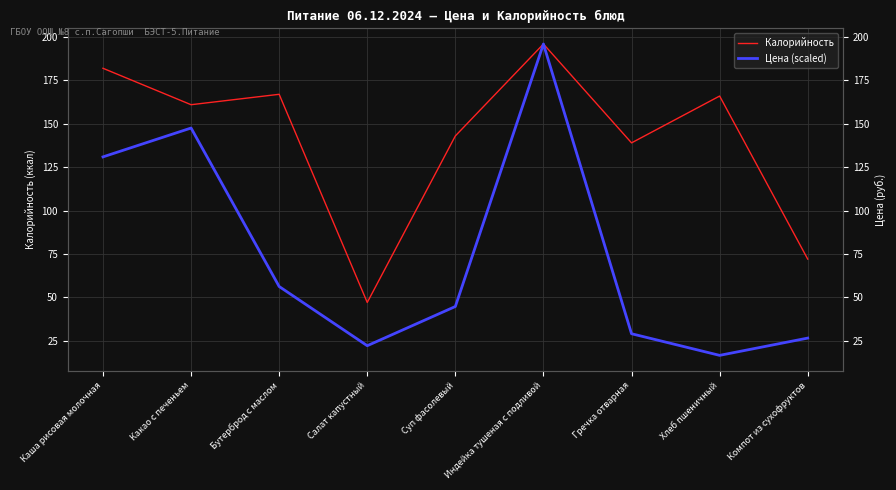

How many interior local peaks does the Цена (scaled) series have?

2